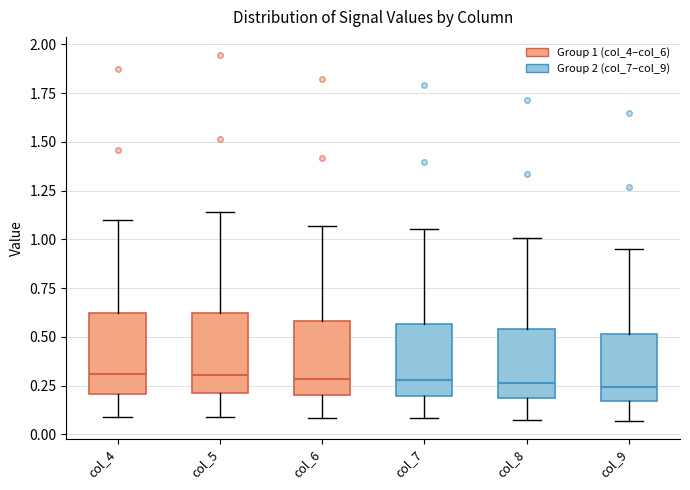

Reading left to right, transcribe this box plot: for each box, give where its median line is, the range the box spans, and where its two whiskers end, as read against the y-axis. The values are not printed on the chart, so give them approximately, as read against the axis.

col_4: median 0.30, box 0.20 to 0.60, whiskers 0.10 to 1.10
col_5: median 0.30, box 0.20 to 0.60, whiskers 0.10 to 1.15
col_6: median 0.30, box 0.20 to 0.60, whiskers 0.10 to 1.05
col_7: median 0.30, box 0.20 to 0.55, whiskers 0.10 to 1.05
col_8: median 0.25, box 0.20 to 0.55, whiskers 0.10 to 1.00
col_9: median 0.25, box 0.15 to 0.50, whiskers 0.05 to 0.95